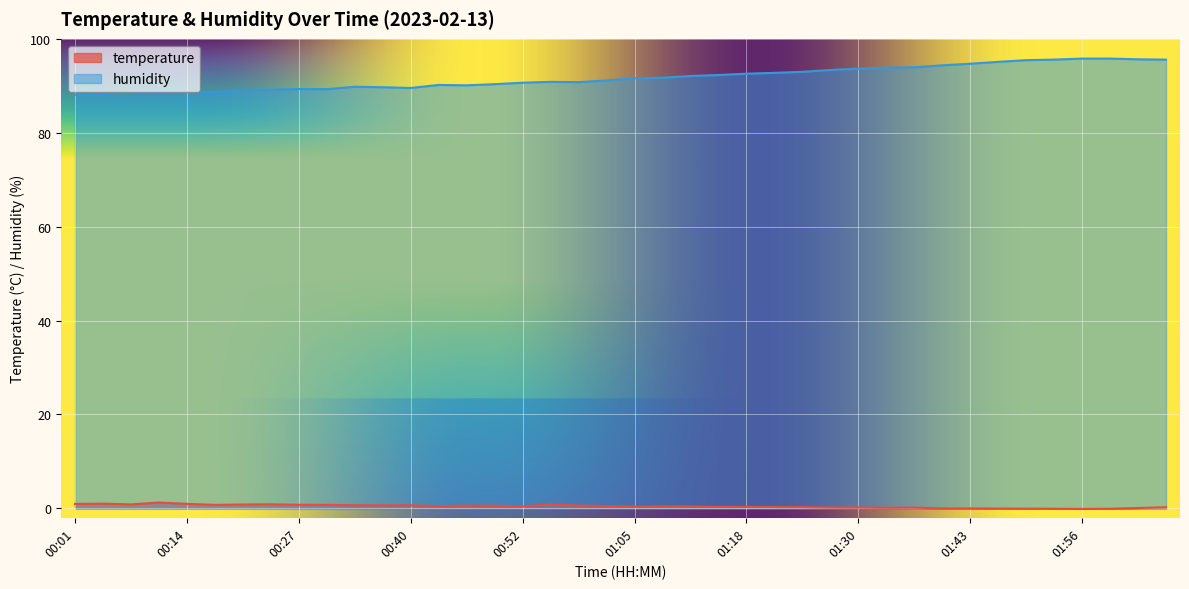

Read the temperature value at 00:27.

0.8